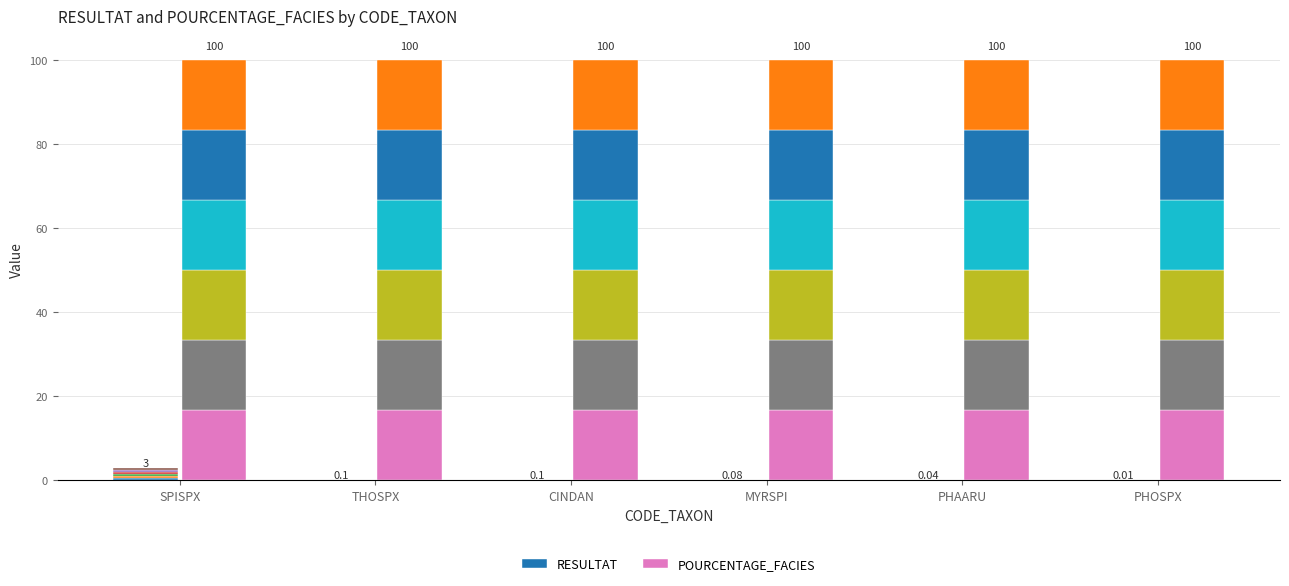

The value of RESULTAT at CINDAN is 0.0. True or false?

False